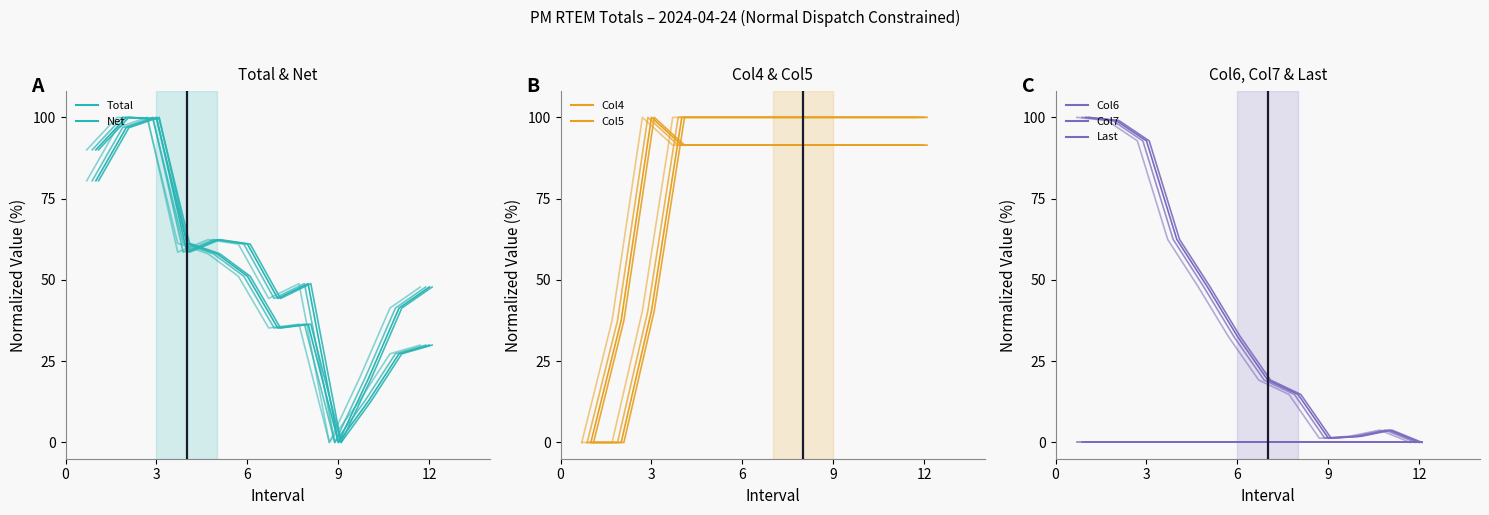

At which label is Net closest to 50?

8